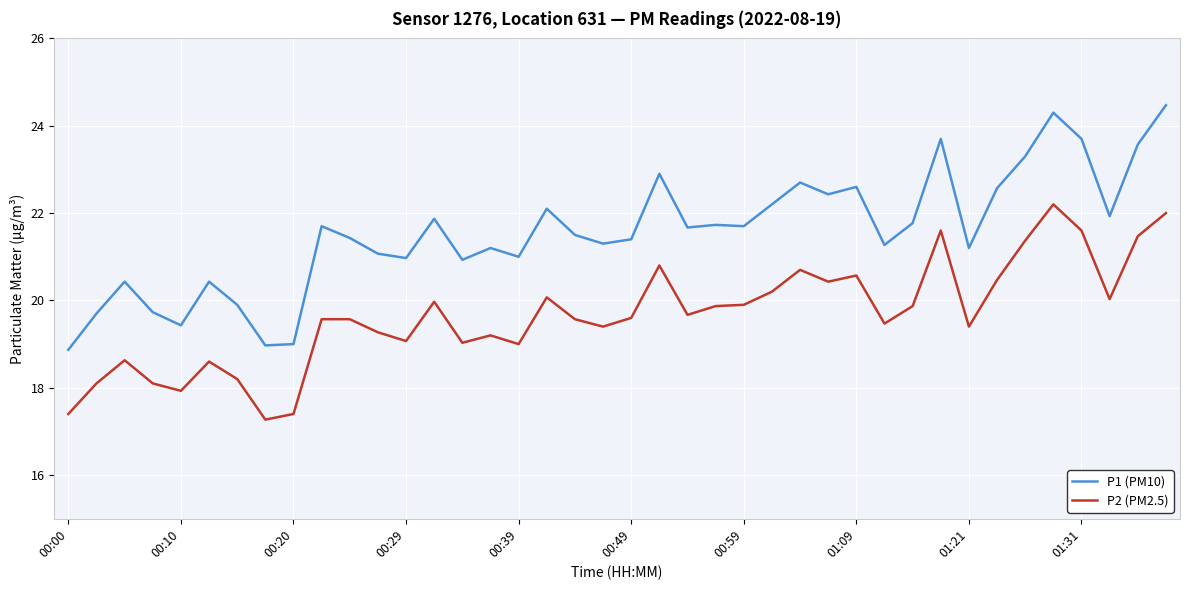

True or false: P1 (PM10) and P2 (PM2.5) cross at least once.

False